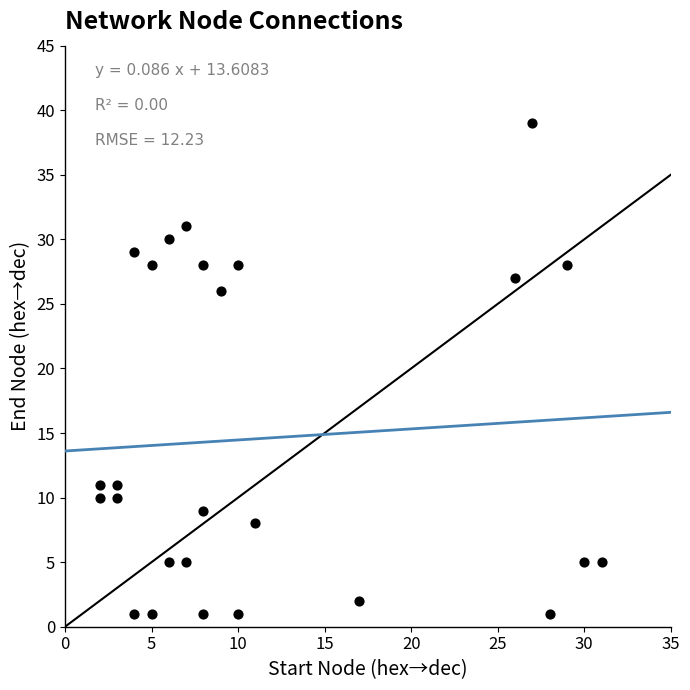

What is the range of X values (max minus min)?

29